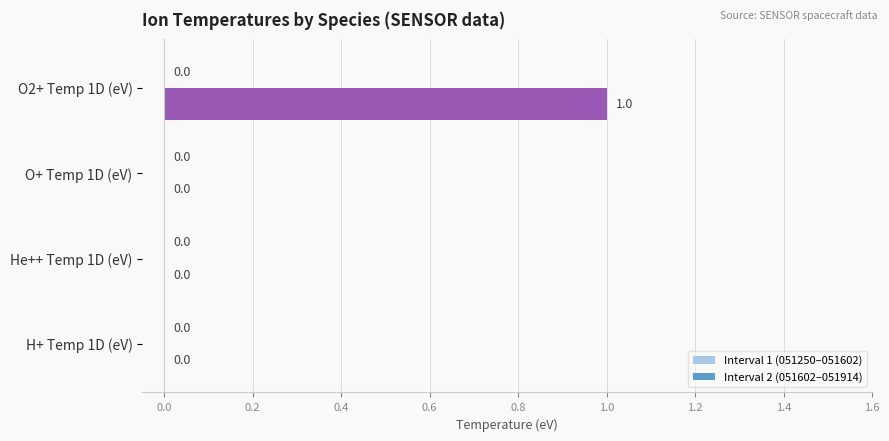

The chart shows a value of 0 at O+ Temp 1D (eV). True or false?

True